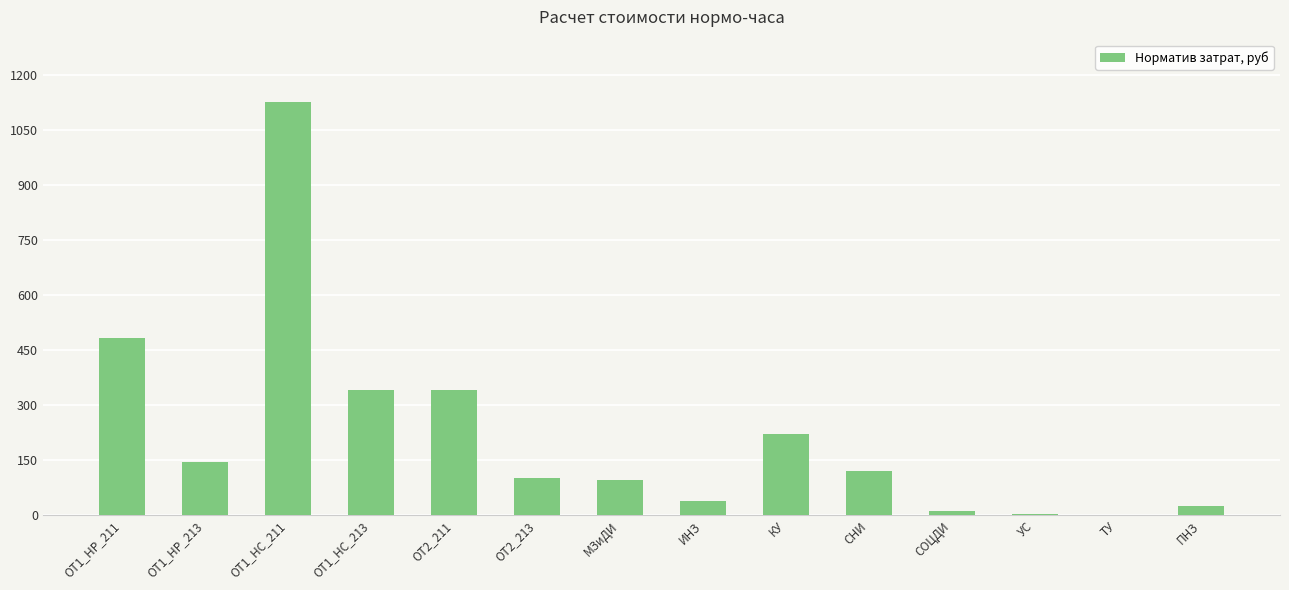

What is the sum of the values at УС and ОТ2_213?

107.5